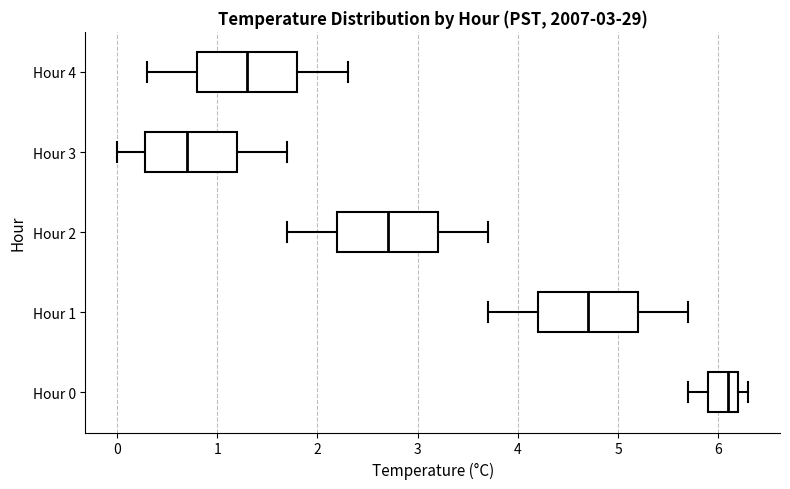

Which box's median line is the furthest to the right?

Hour 0